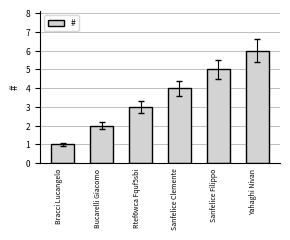

The value at Rtef6wca Fquf5sbi is 5. True or false?

False